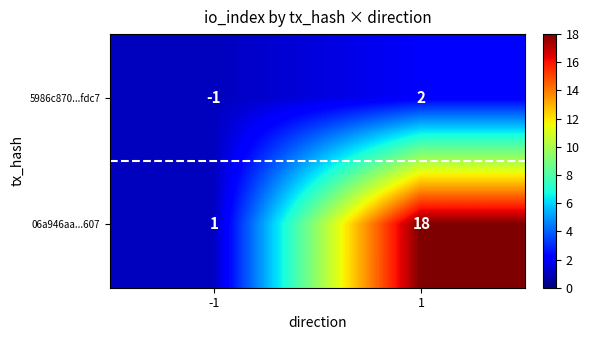

At 1, list the series in order from smallest to largest.

5986c870...fdc7, 06a946aa...607